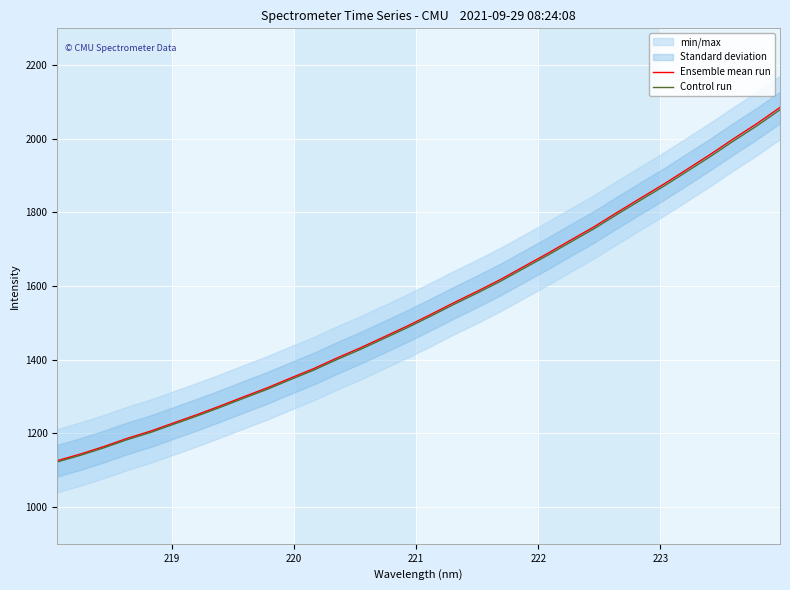

True or false: Control run and Ensemble mean run intersect in this chart.

False